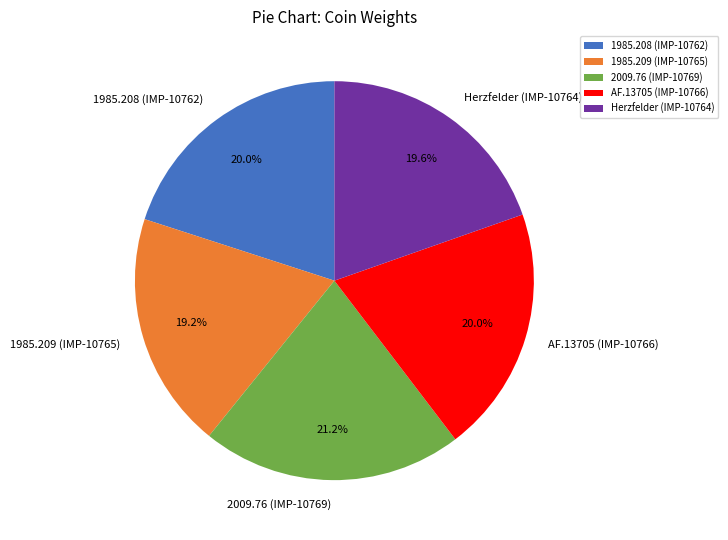

Combined, what portion of the pie is Herzfelder (IMP-10764) and 1985.208 (IMP-10762)?

39.6%